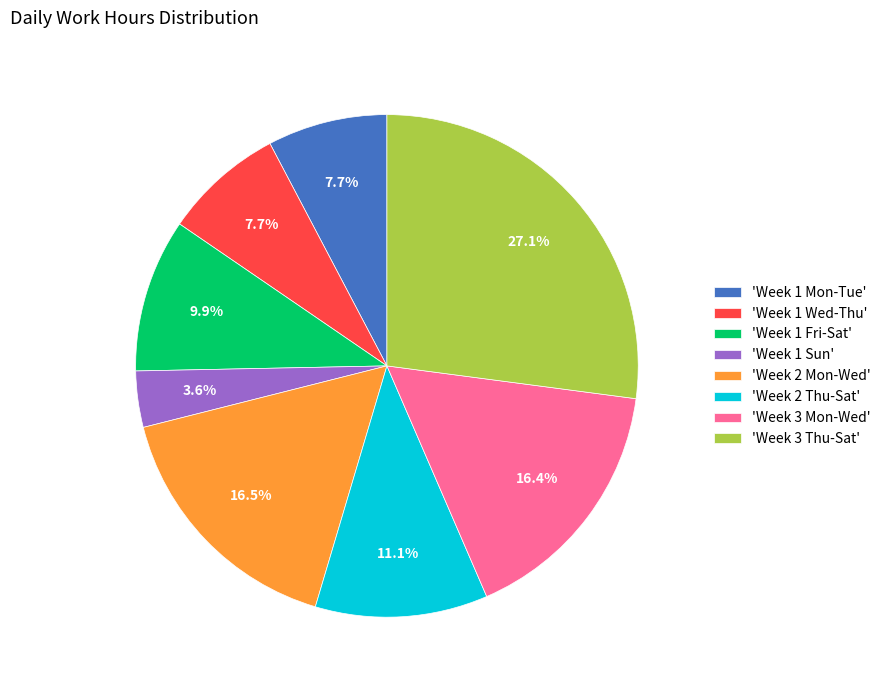

What is the ratio of the value at 'Week 1 Mon-Tue' to the value at 'Week 3 Thu-Sat'?

0.3